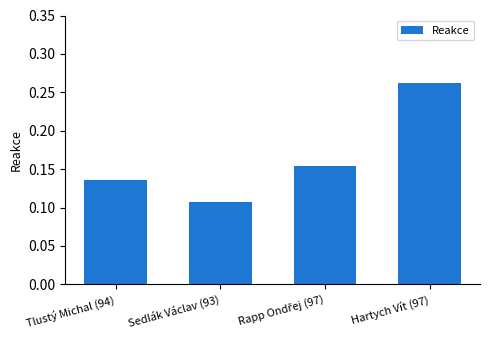

Does the chart contain any negative values?

No